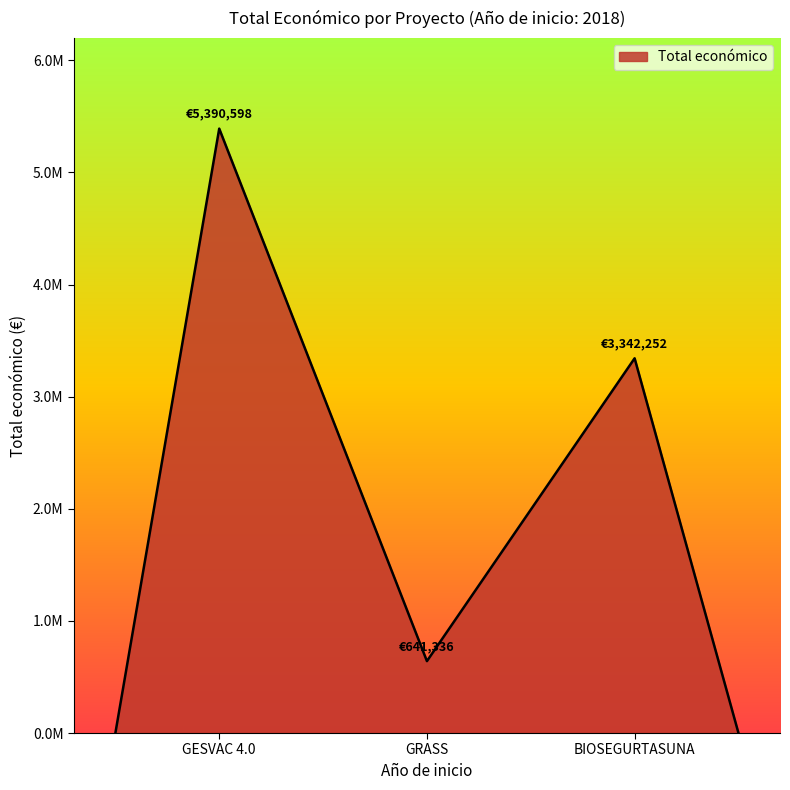

Does the chart display data point markers on the line(s)?

No